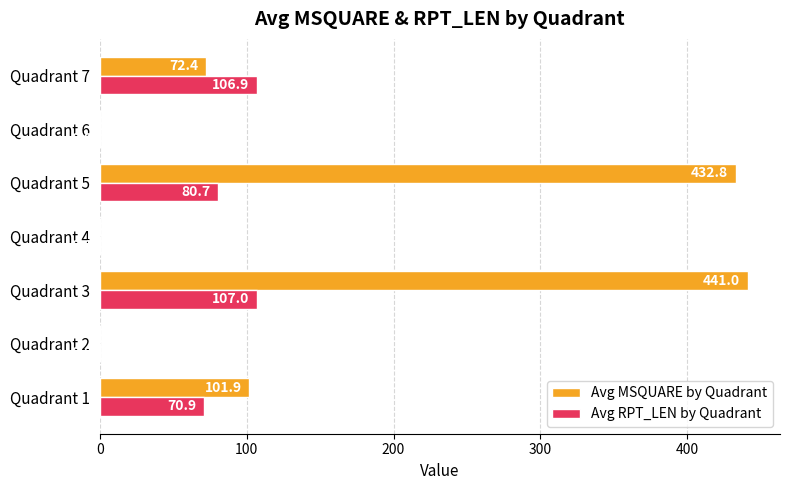

How many data points in Avg MSQUARE by Quadrant are above 72?

4